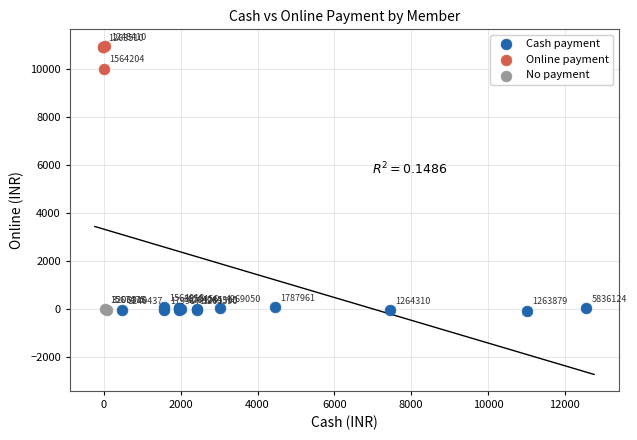

Which series reaches the maximum Y coordinate?

Online payment